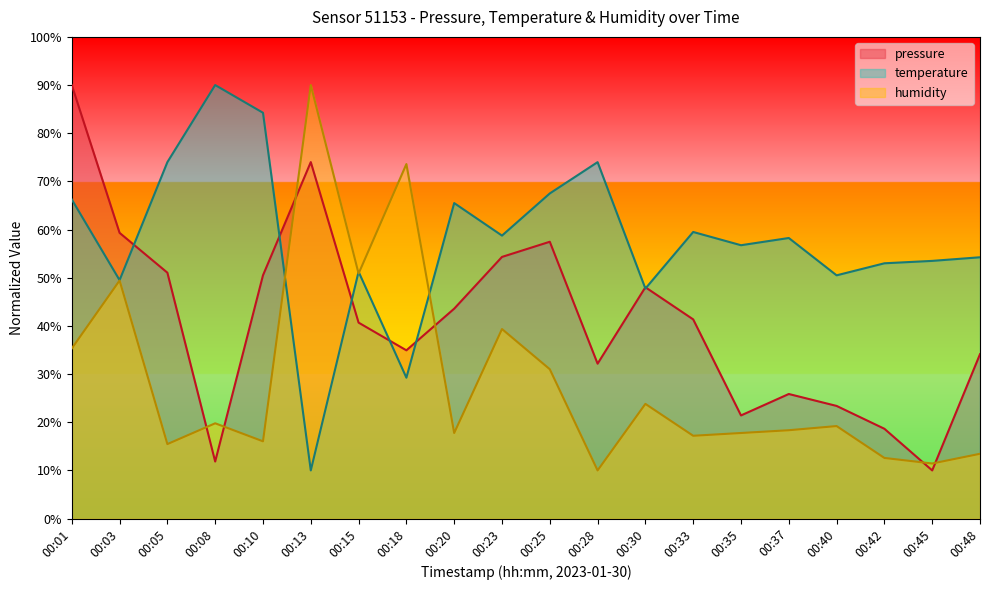

At which category is the sum across all series the highest?

00:01